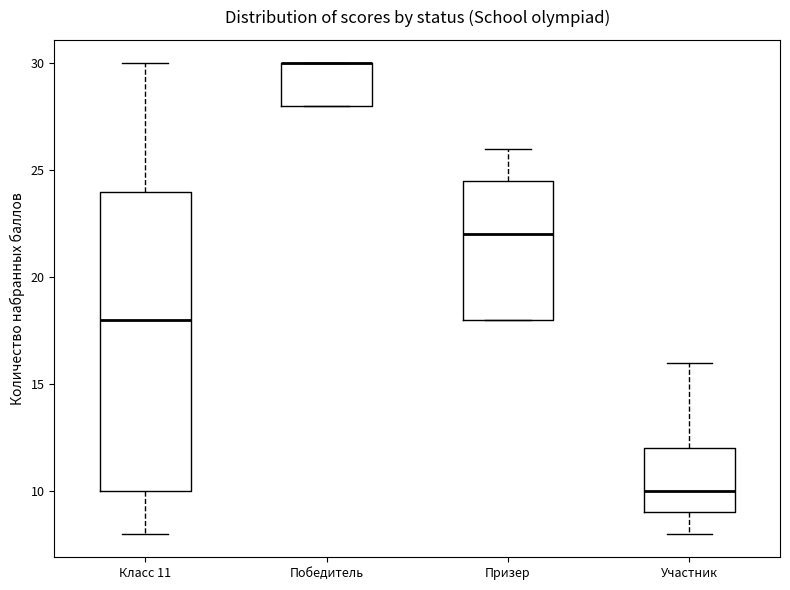

Which box is the tallest, from its lower edge to its upper edge?

Класс 11